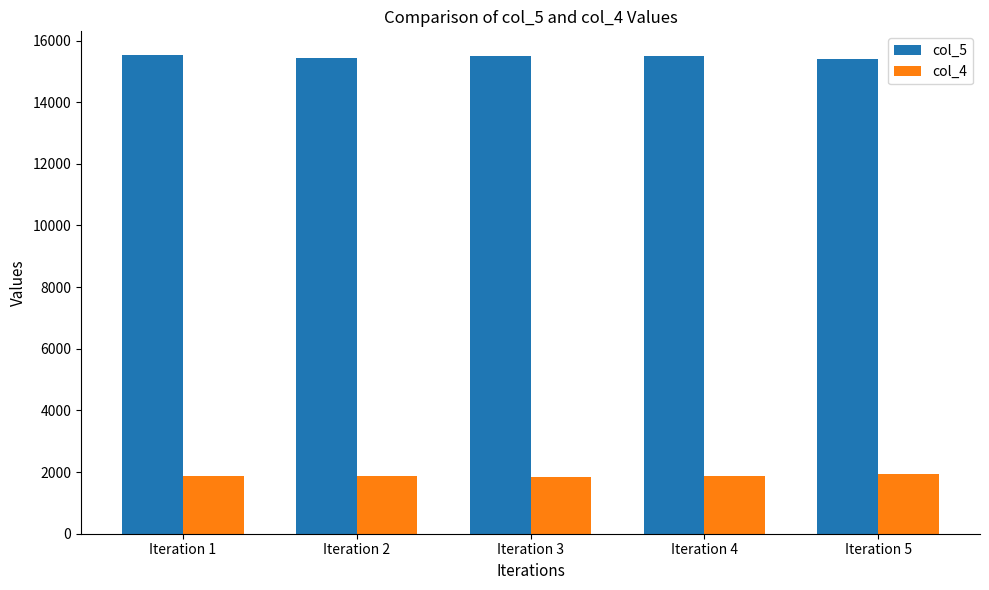

What is the lowest value of the col_5 series?

15394